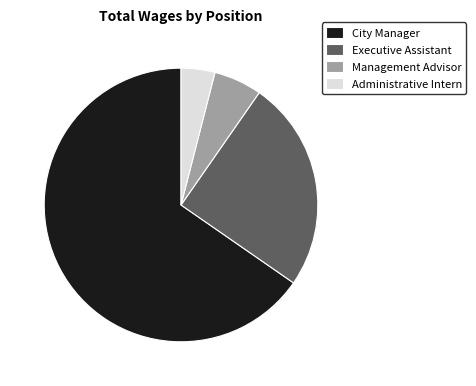

Which category has the smallest portion of the pie?

Administrative Intern